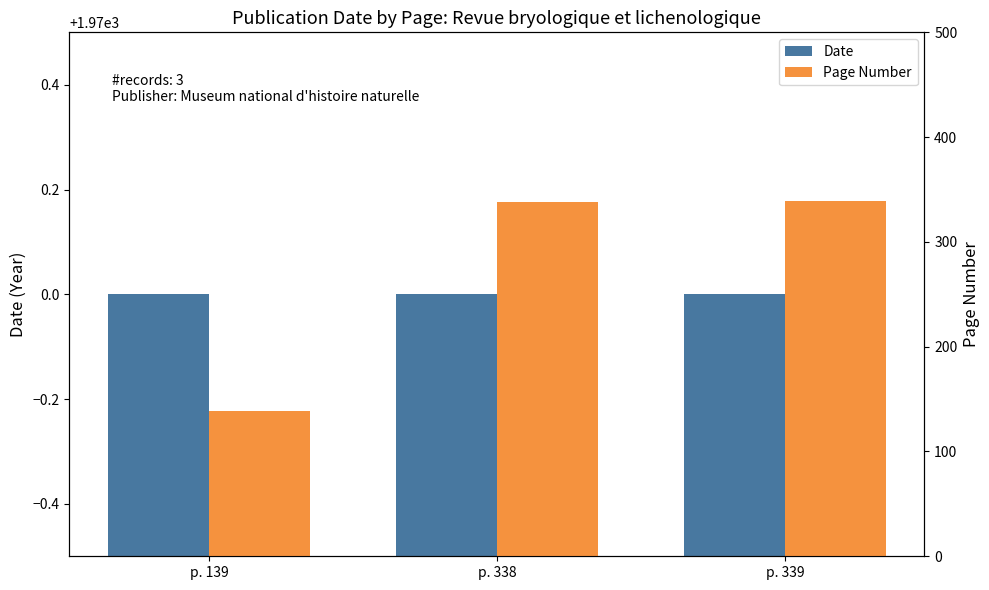

Between p. 338 and p. 339, which series saw the biggest shift?

Page Number